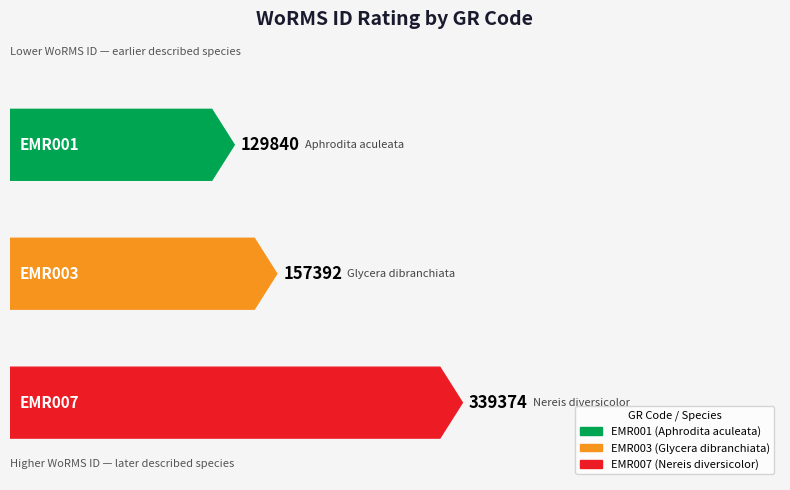

Reading right to left, extract all data points from this chart.

EMR007=339374	EMR003=157392	EMR001=129840